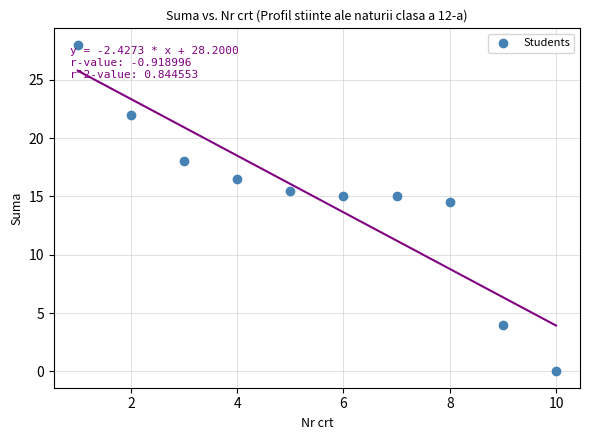

What is the average X value?

5.5